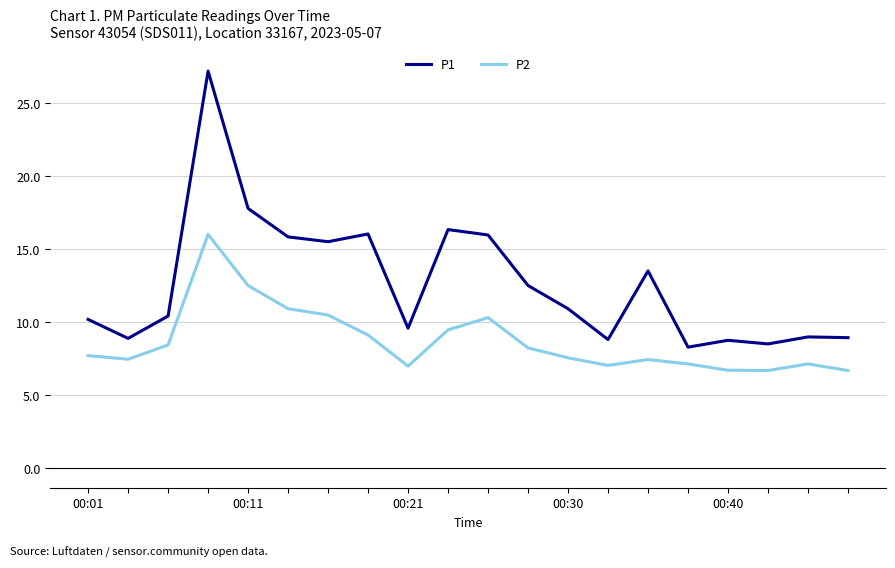

What is the sum of all P1 values?

253.2